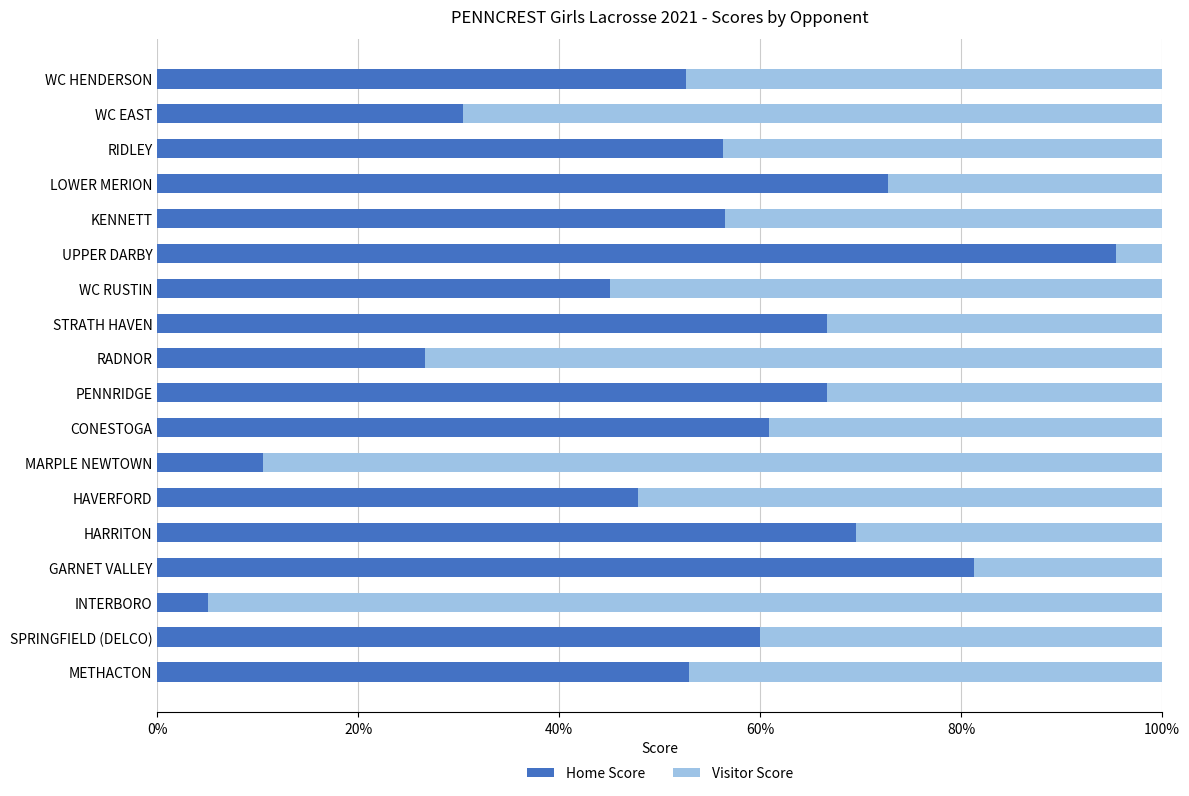

What is the total value across all series at SPRINGFIELD (DELCO)?

100.0